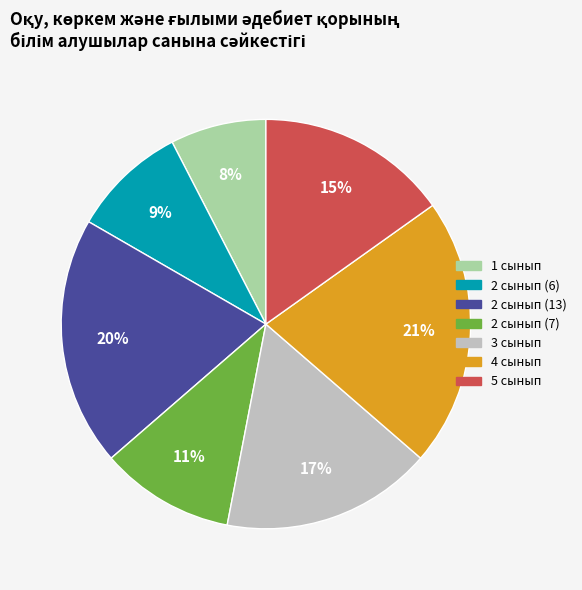

To the nearest percent, what is the difference between the 2 сынып (13) and 5 сынып slice percentages?

5%